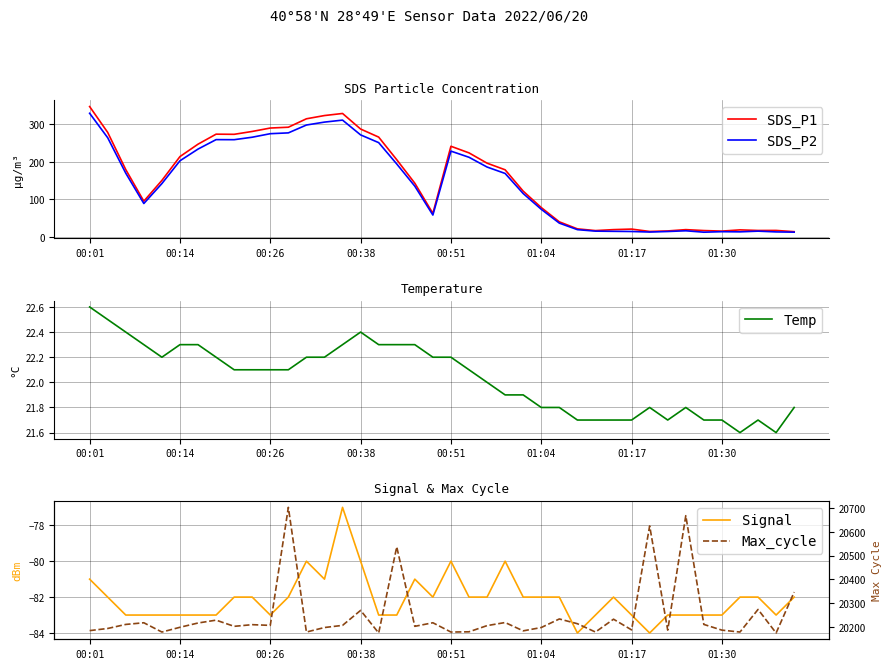

What is the highest value of the SDS_P1 series?

346.8